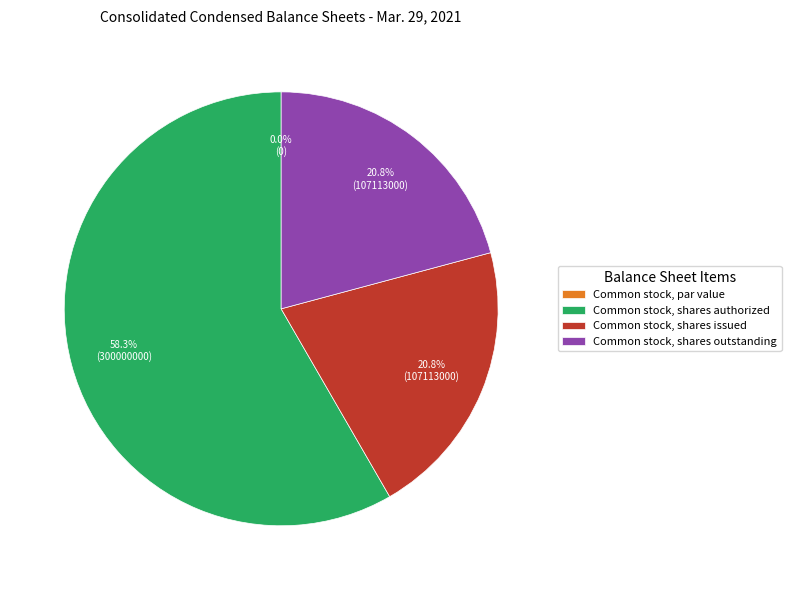

The Common stock, shares authorized slice represents 58% of the pie. True or false?

True